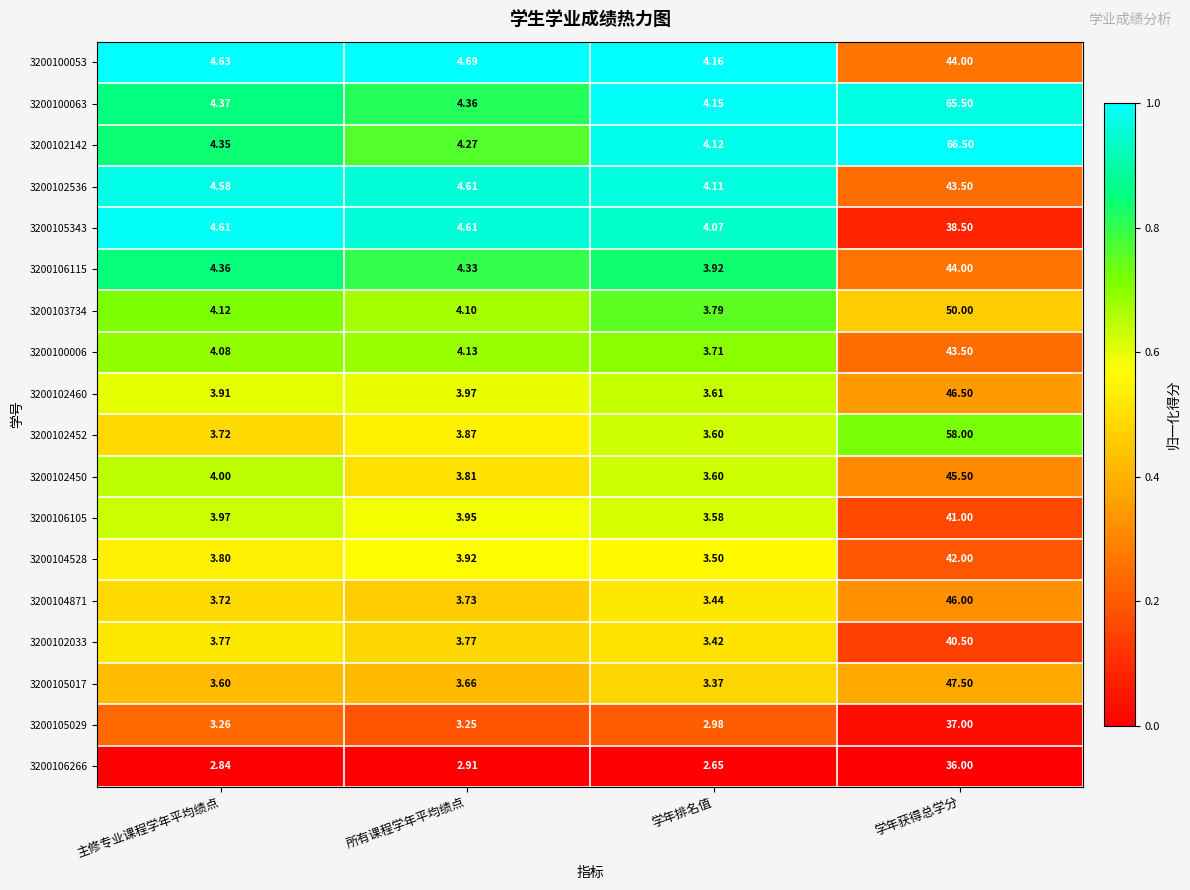

At which label does 3200100053 reach its peak?

学年获得总学分